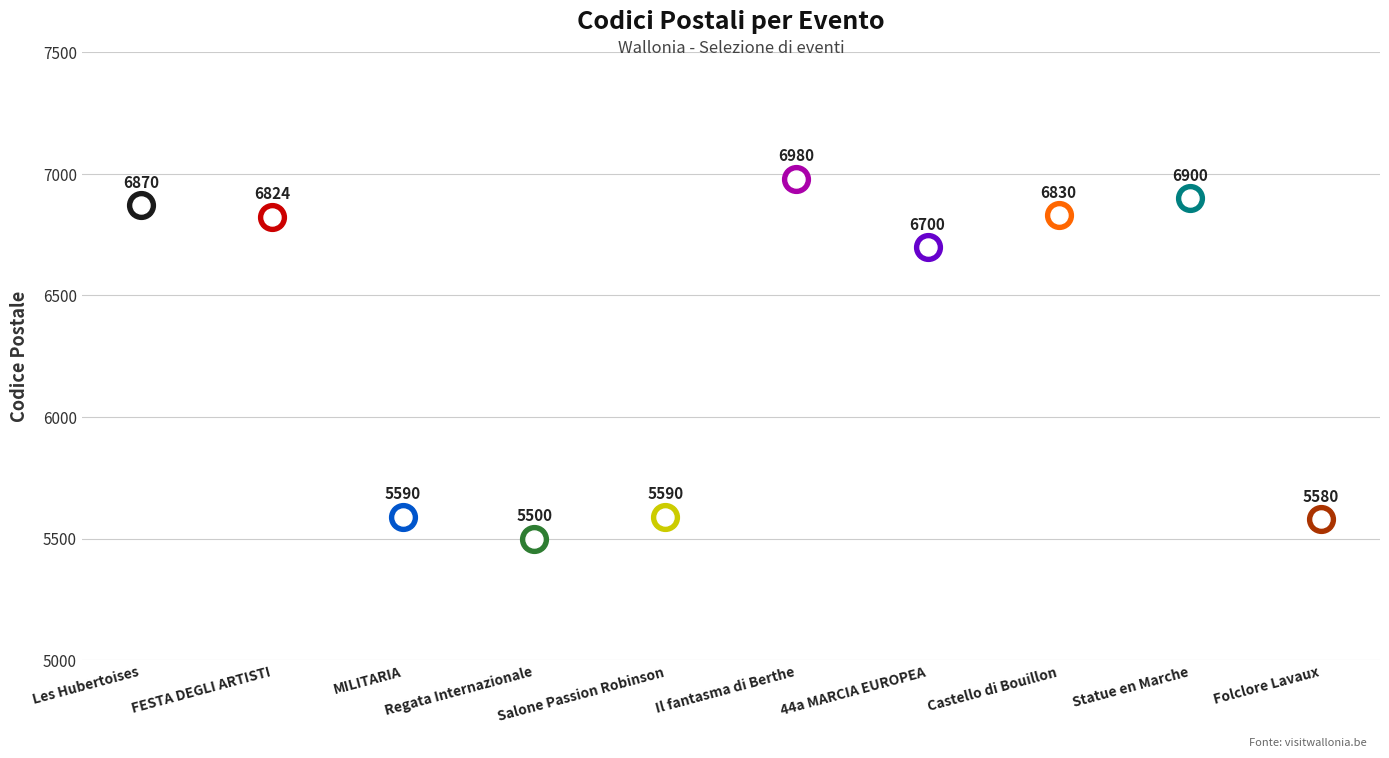

What is the change in value from Il fantasma di Berthe to Castello di Bouillon?

-150